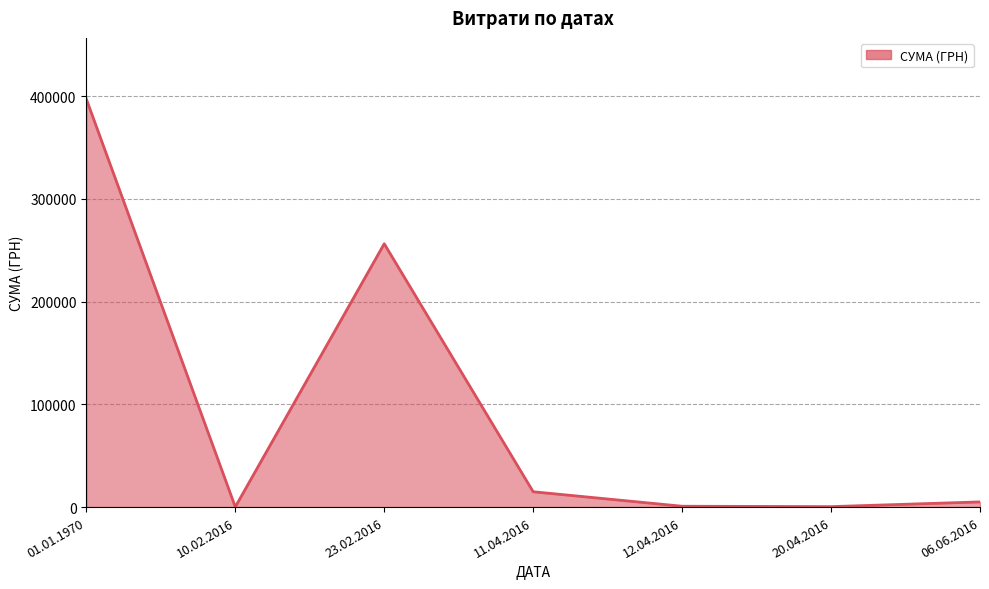

Is it true that the value at 23.02.2016 is 88479.9?

False